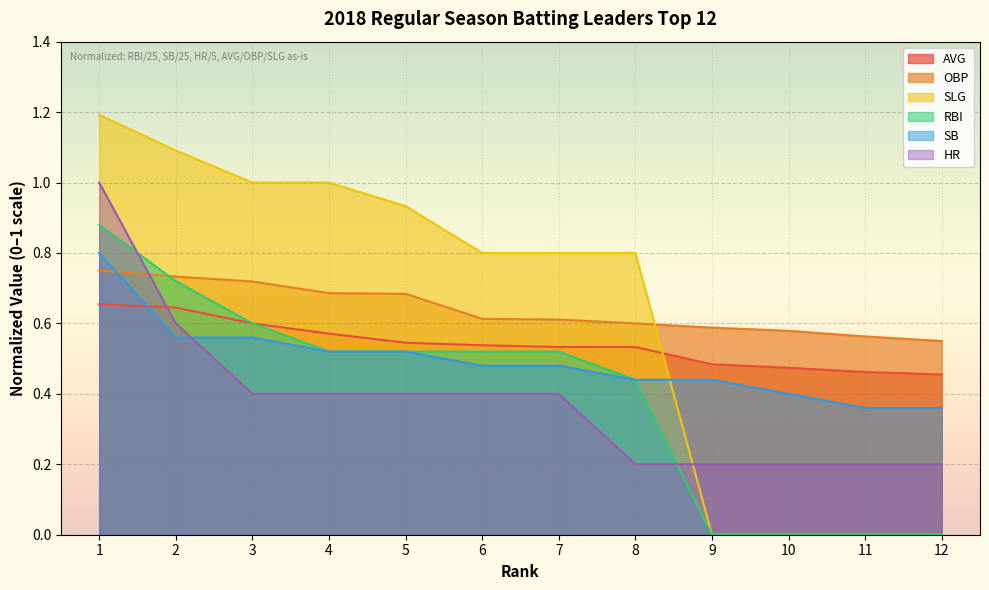

The HR series shows 0.3 at 1. True or false?

False